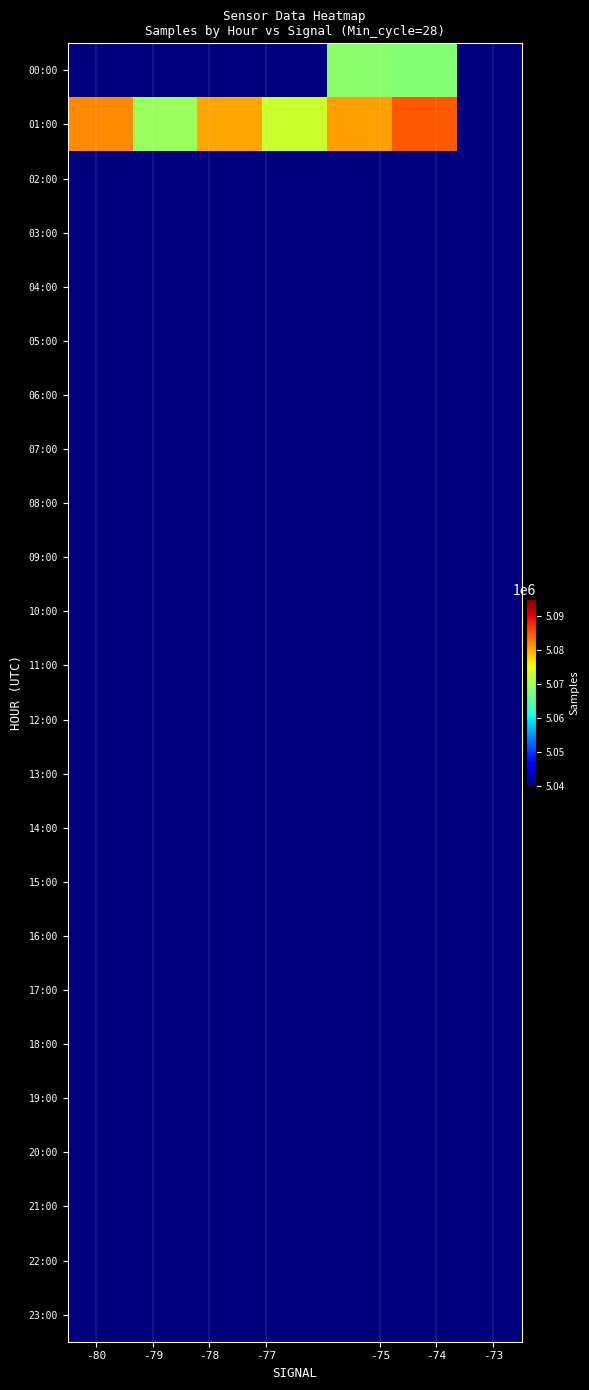

What is the maximum value shown in the chart?

5084837.0